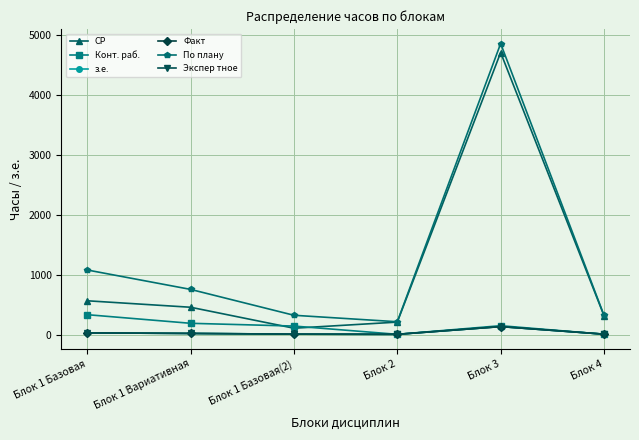

Is this an area chart (filled region under the line)?

No